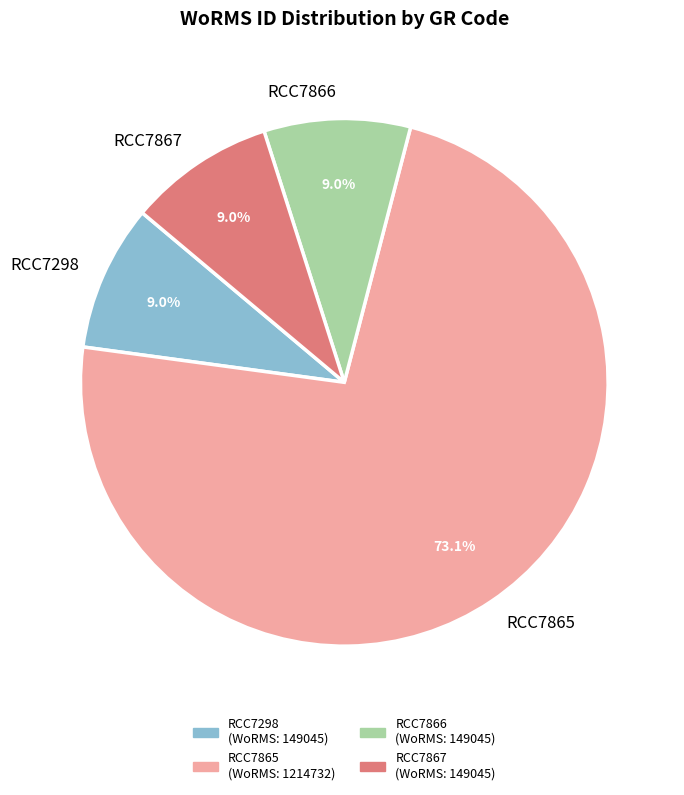

What percentage is NOT represented by RCC7866?

91.0%